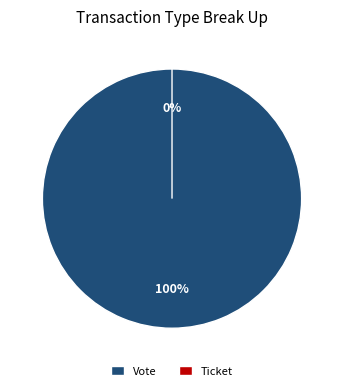

True or false: Vote accounts for 100% of the total.

True